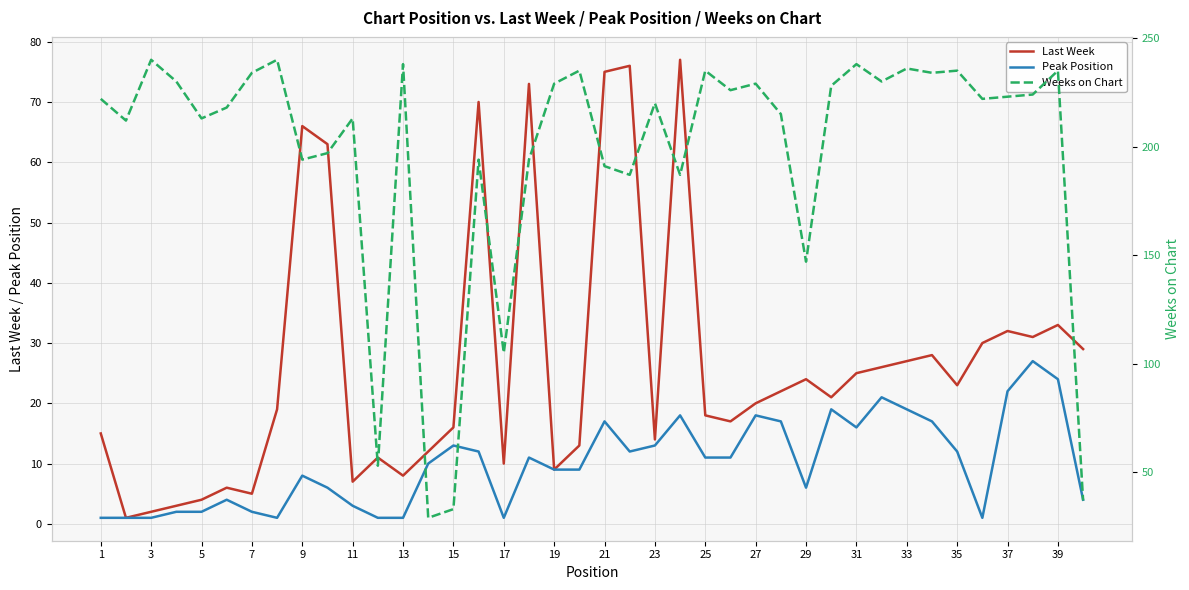

True or false: Peak Position and Weeks on Chart cross at least once.

False